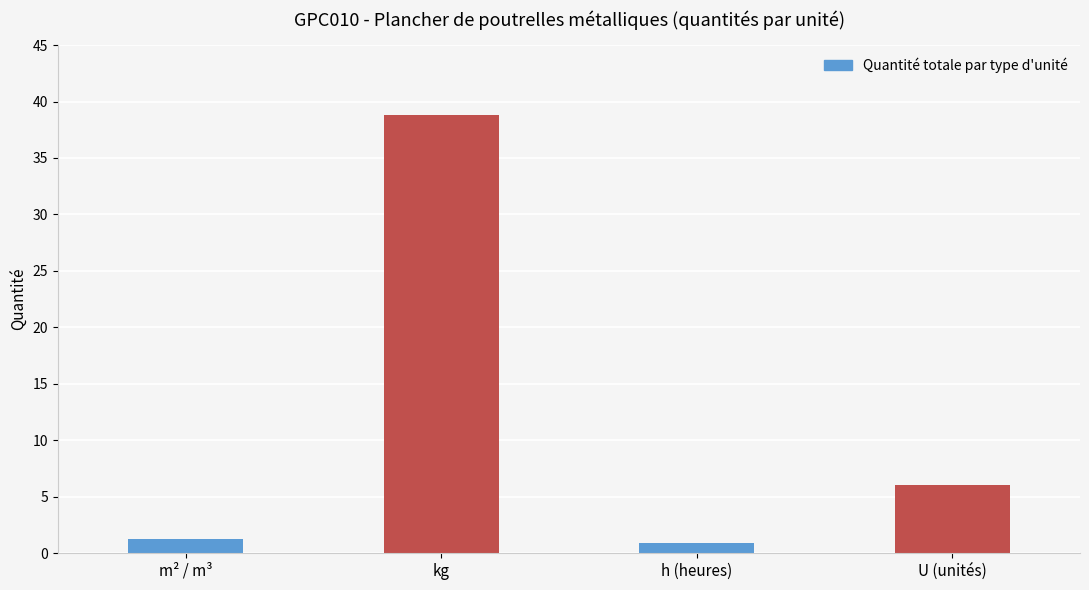

What is the average value?

11.7